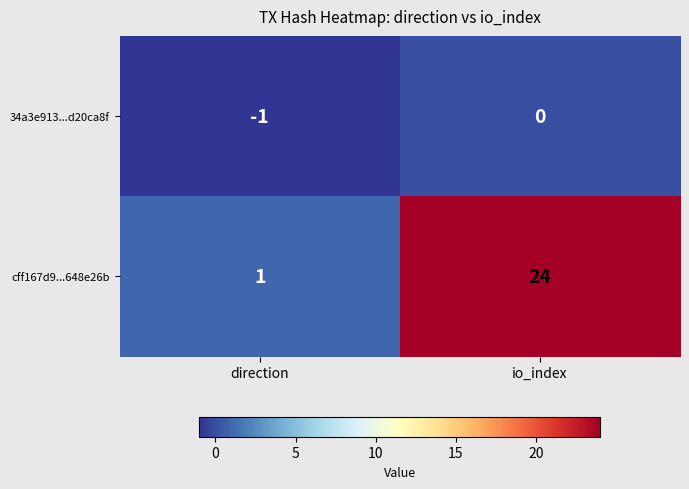

Reading left to right, transcribe all the data shown in this chart.

34a3e913...d20ca8f: direction=-1	io_index=0
cff167d9...648e26b: direction=1	io_index=24